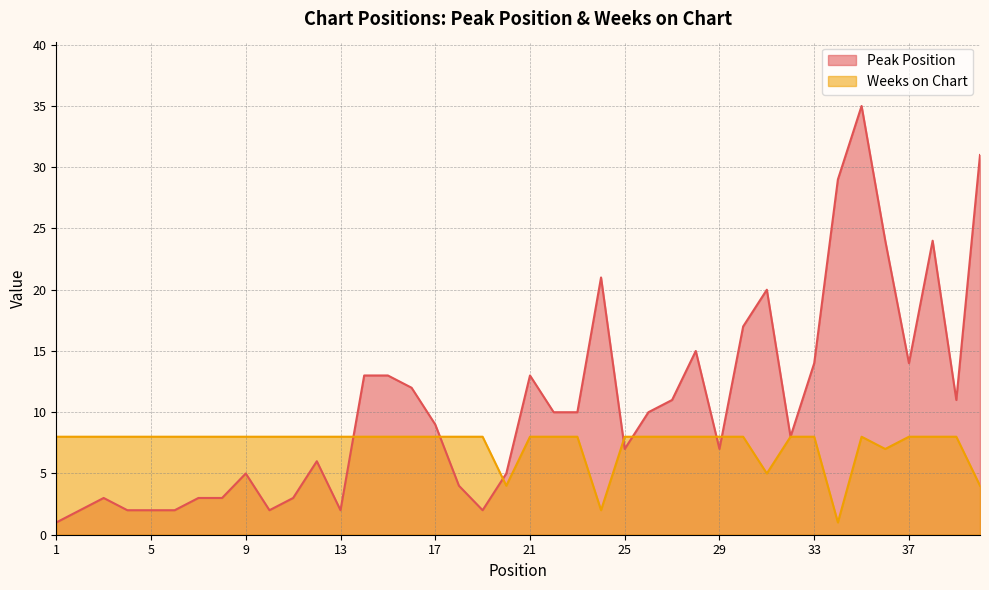

Between which two adjacent categories do Weeks on Chart and Peak Position first intersect?

13 and 14